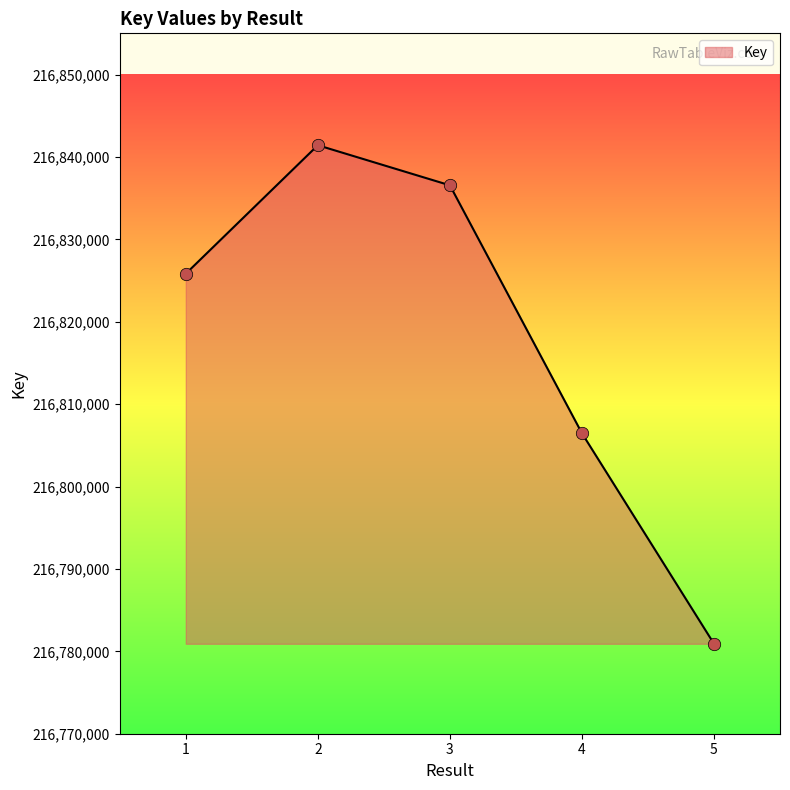

Between 2 and 1, which is larger?

2